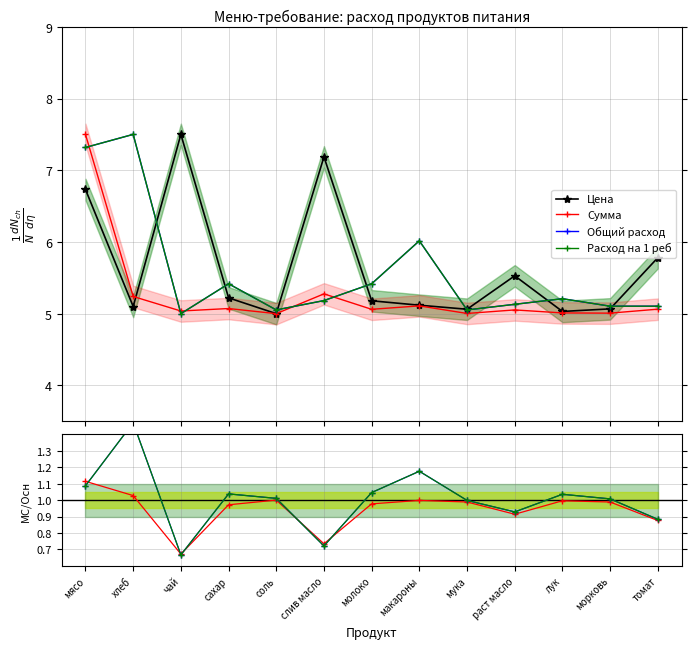

What is the total value across all series at томат?

8.4